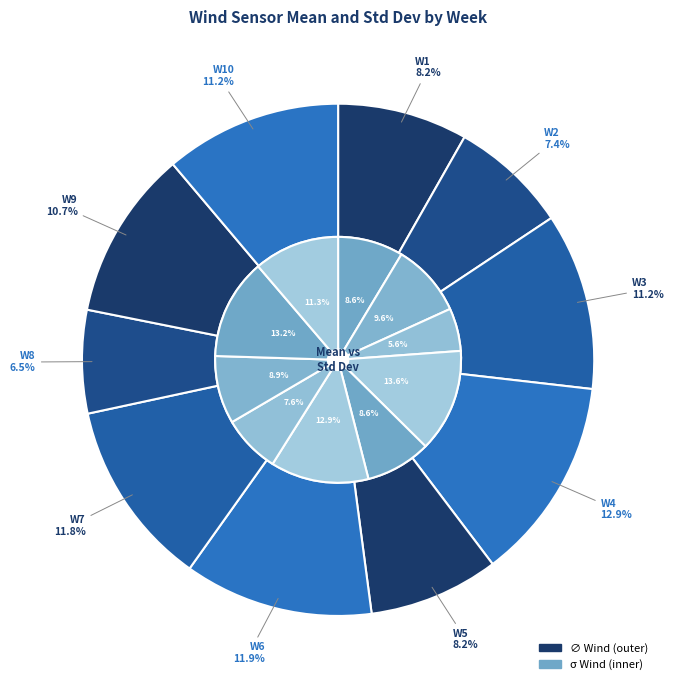

How many slices are in this pie chart?

10